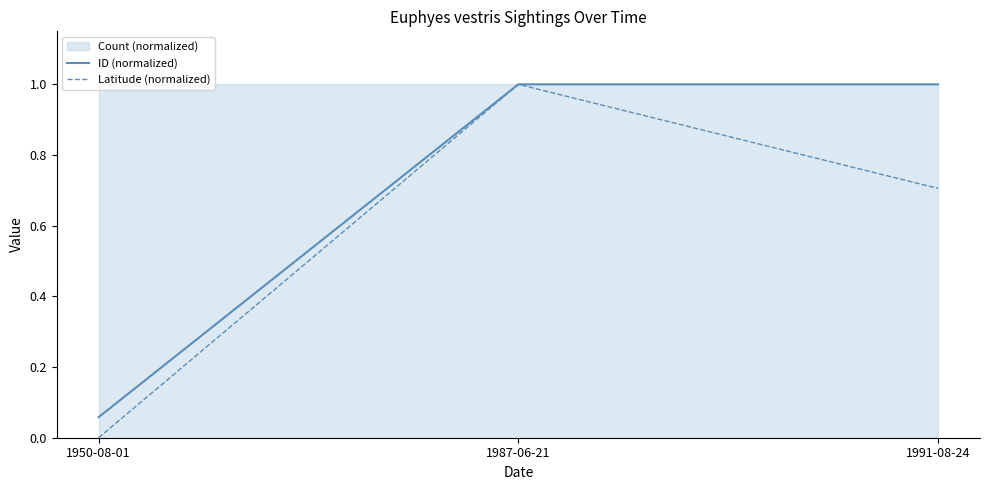

What is the highest value of the ID (normalized) series?

1.0